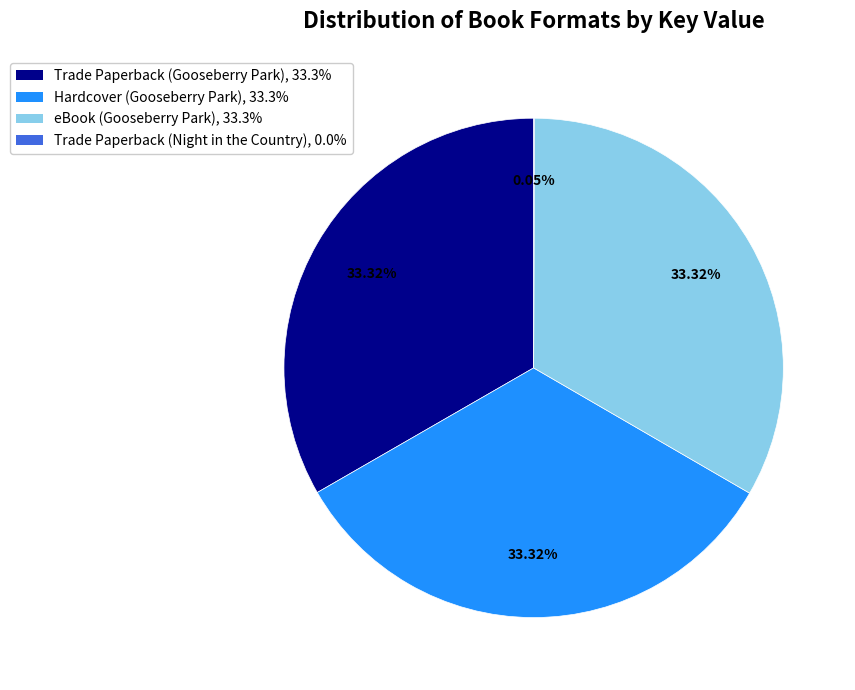

Is there a majority slice in this chart?

No